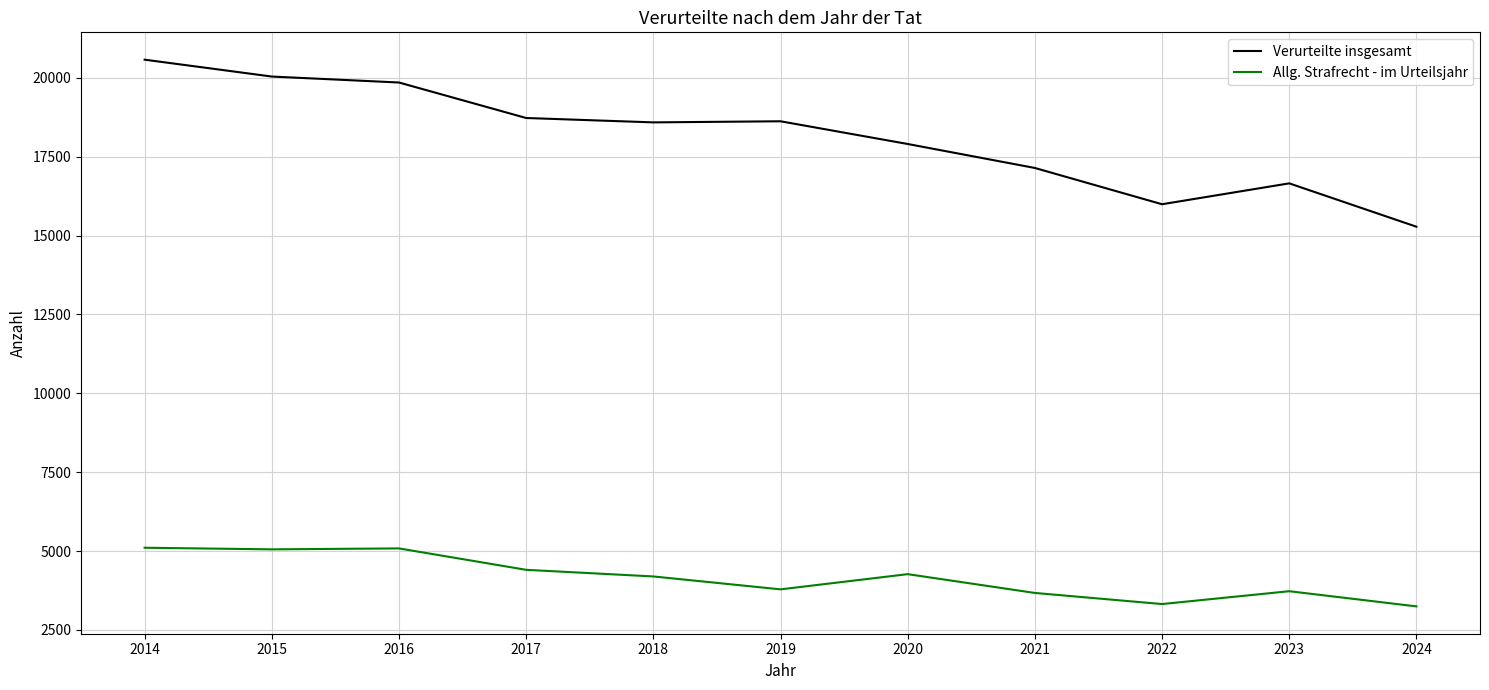

Rank the series by their maximum value, from lowest to highest.

Allg. Strafrecht - im Urteilsjahr, Verurteilte insgesamt